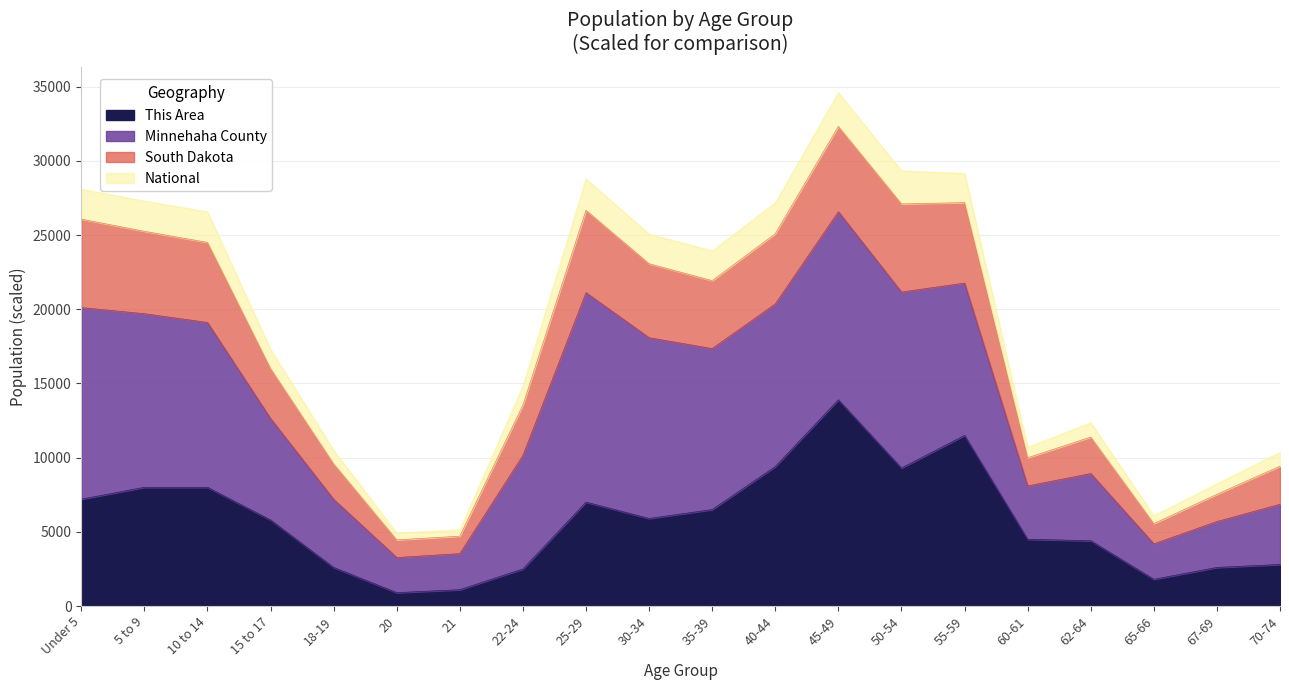

In National, how many points are lower than both neighbors (excluding endpoints)?

5